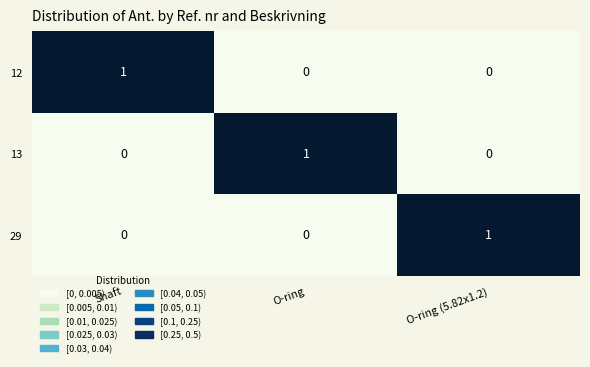

True or false: 29 has a value of 0 at O-ring.

True